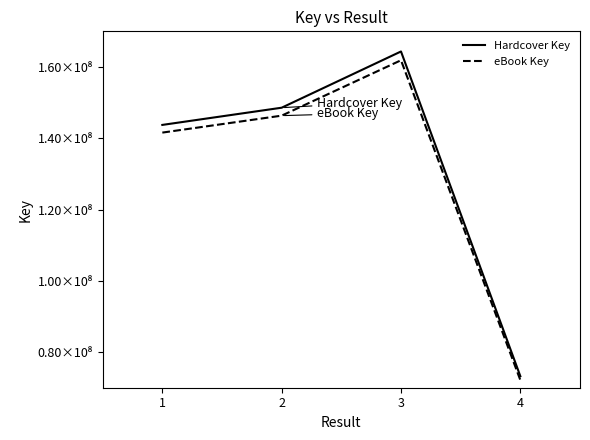

At how many categories does at least one series exceed 159989214?

1